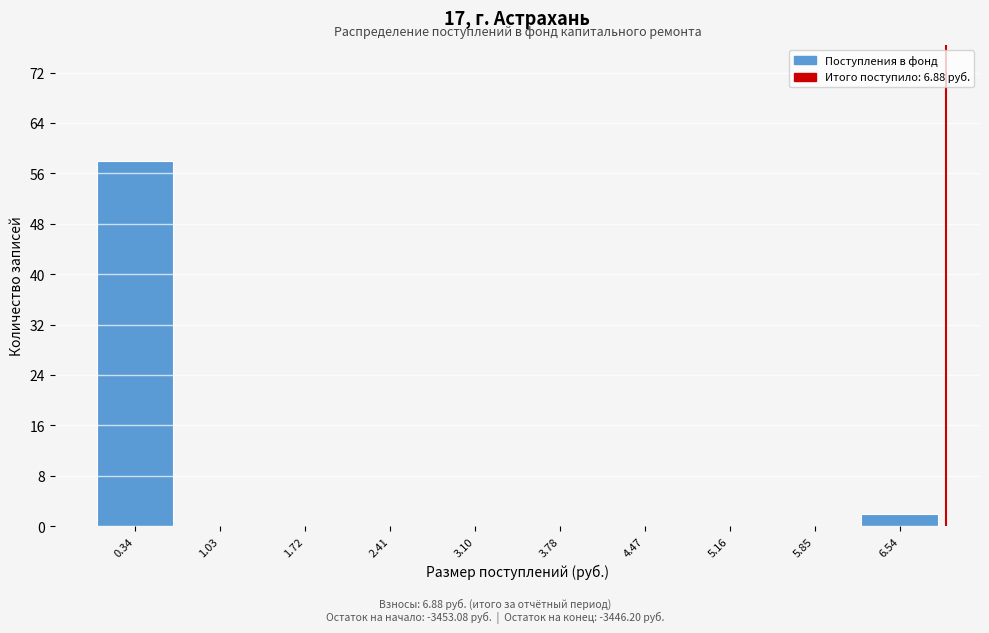

Reading left to right, list every bar in this chart as the range it spans on the x-axis followed by its height. Neither the bar edges nor the heights are printed on the chart, so give them approximately, as read against the axes.

0.0 to 0.7: 58
0.7 to 1.4: 0
1.4 to 2.1: 0
2.1 to 2.8: 0
2.8 to 3.4: 0
3.4 to 4.1: 0
4.1 to 4.8: 0
4.8 to 5.5: 0
5.5 to 6.2: 0
6.2 to 6.9: 2